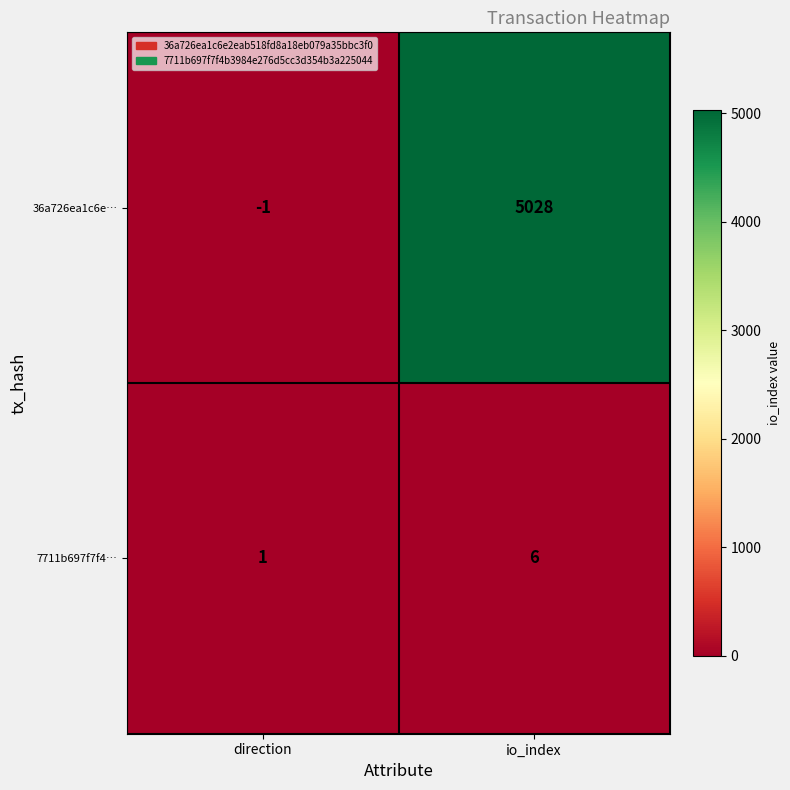

At which label is 7711b697f7f4… closest to 3?

direction